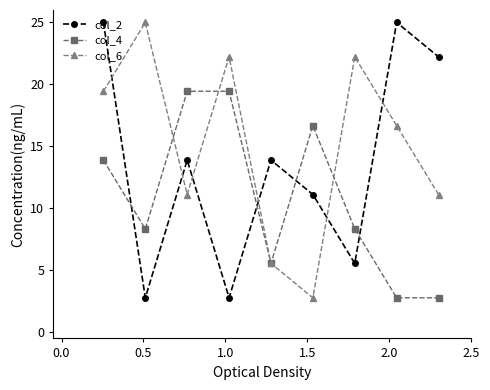

How many interior local peaks does the col_2 series have?

3